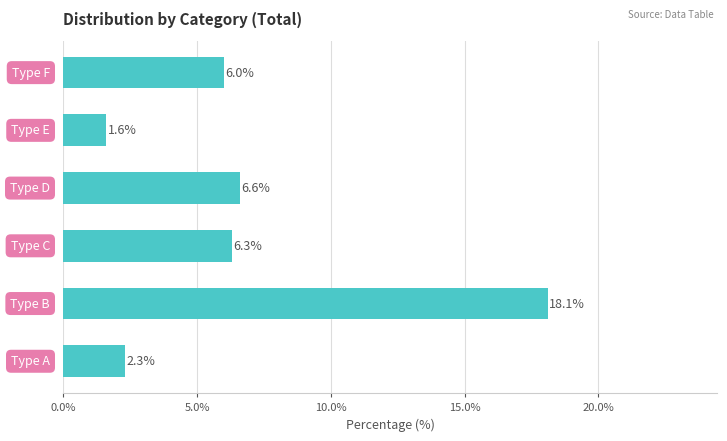

What is the maximum value shown in the chart?

18.1